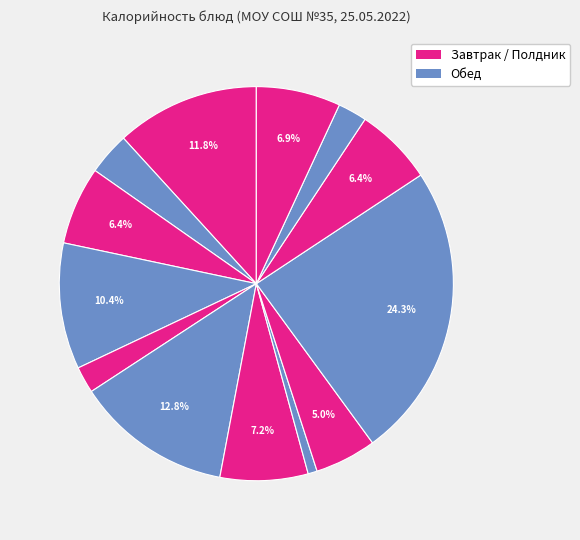

Count the number of slices in the pie.

13